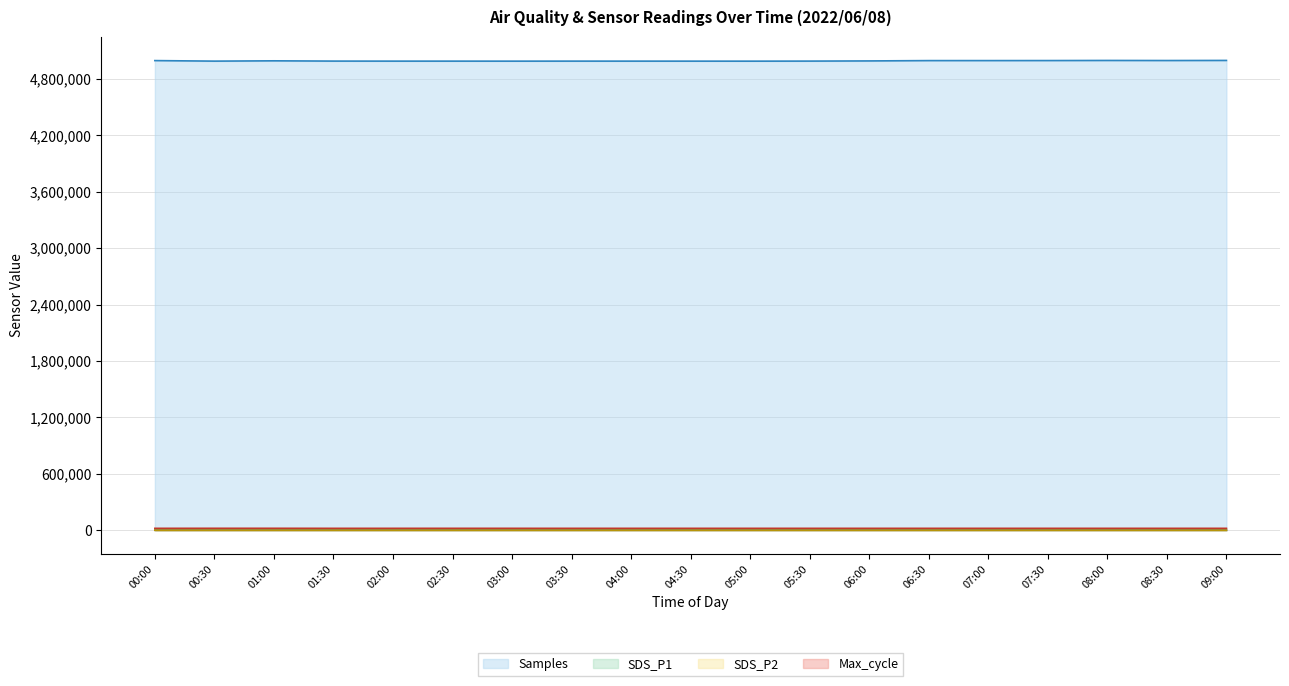

What is the label of the 16th point from the right?

01:30